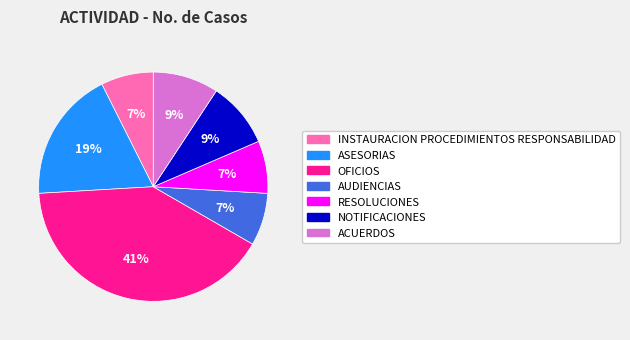

Is it true that INSTAURACION PROCEDIMIENTOS RESPONSABILIDAD is 7% of the pie?

True